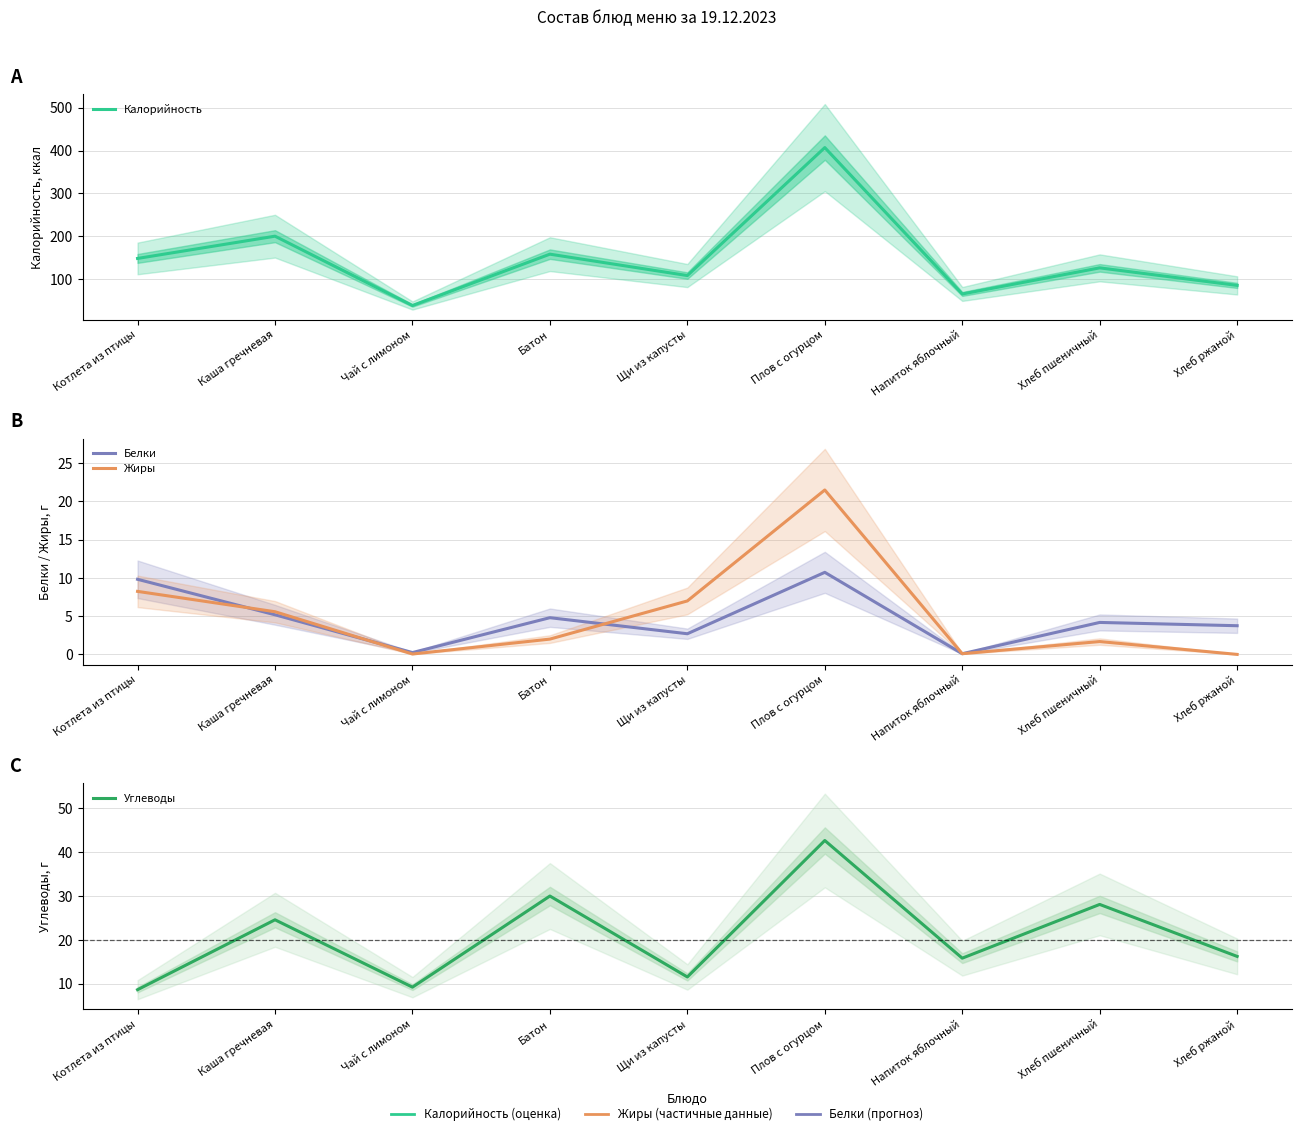

At which category does the chart reach its minimum across all series?

Хлеб ржаной